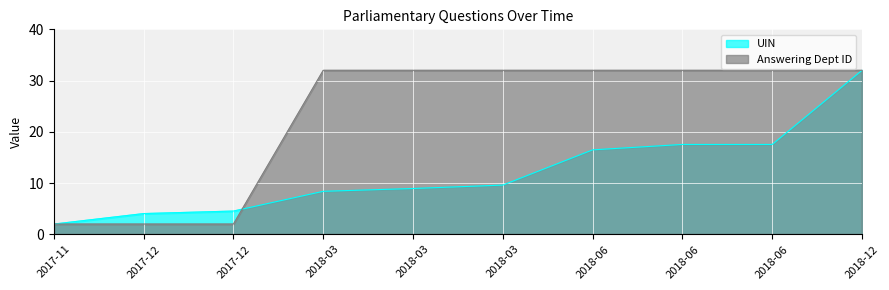

What is the difference between the UIN values at 2018-03 and 2017-11?

7.6